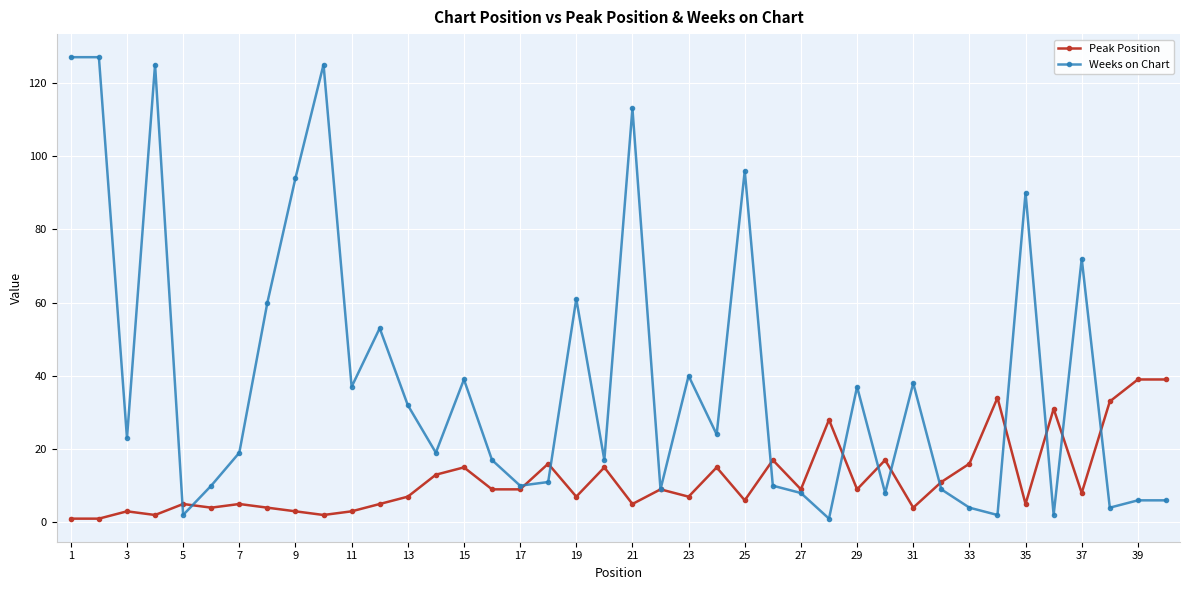

Reading left to right, what are all the values shown in this chart?

Peak Position: 1	1	3	2	5	4	5	4	3	2	3	5	7	13	15	9	9	16	7	15	5	9	7	15	6	17	9	28	9	17	4	11	16	34	5	31	8	33	39	39
Weeks on Chart: 127	127	23	125	2	10	19	60	94	125	37	53	32	19	39	17	10	11	61	17	113	9	40	24	96	10	8	1	37	8	38	9	4	2	90	2	72	4	6	6